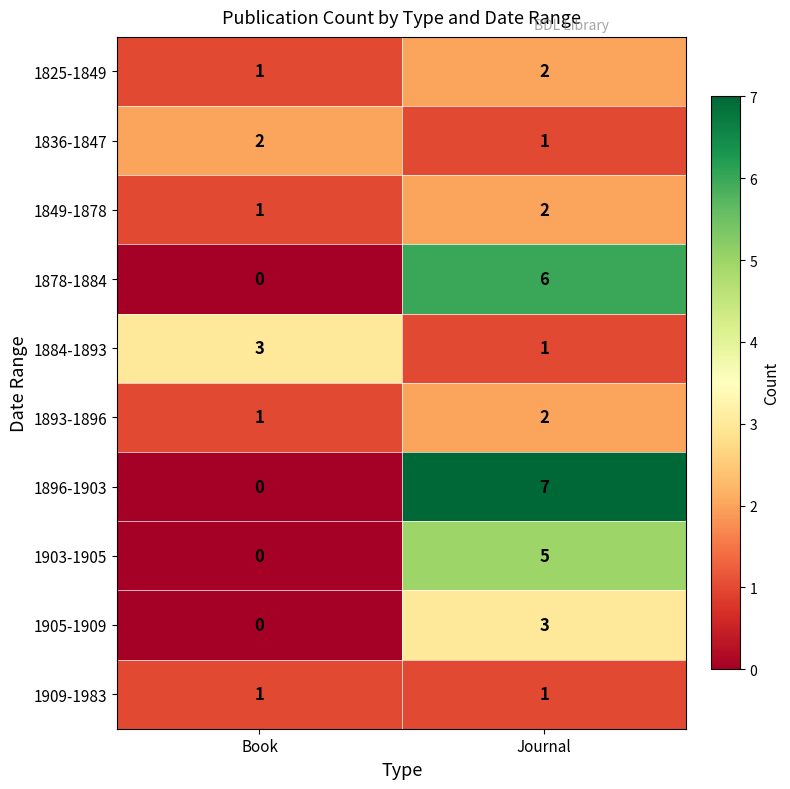

Is the value of 1825-1849 at Book greater than the value of 1905-1909 at Journal?

No